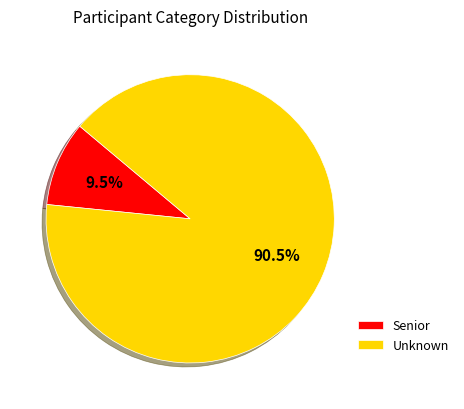

True or false: Unknown accounts for 99% of the total.

False